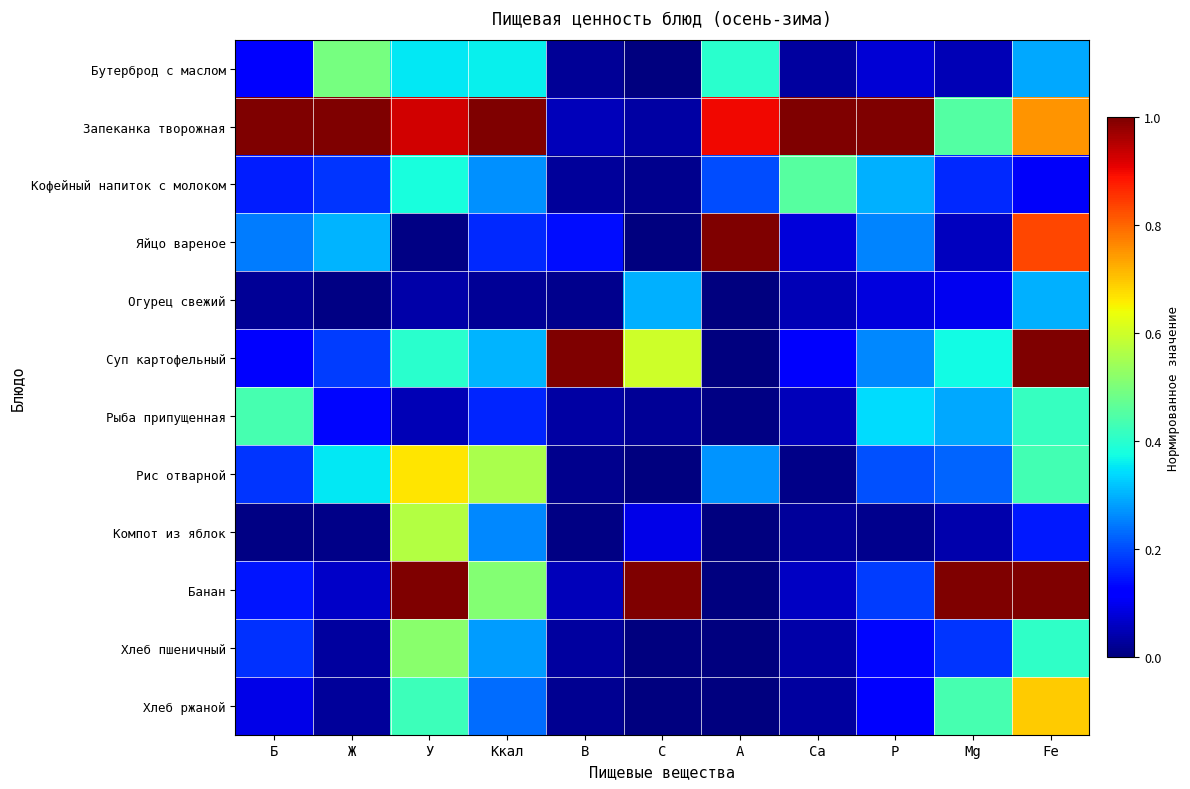

Which series has the widest spread of values?

Яйцо вареное